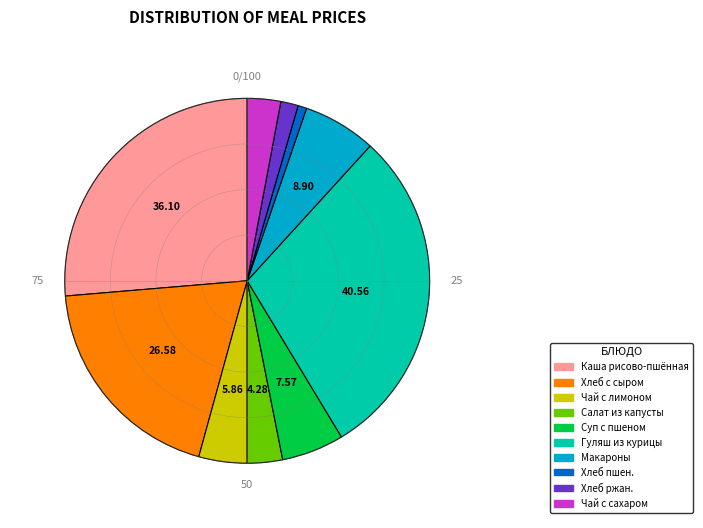

Is there any slice that represents more than half of the pie?

No